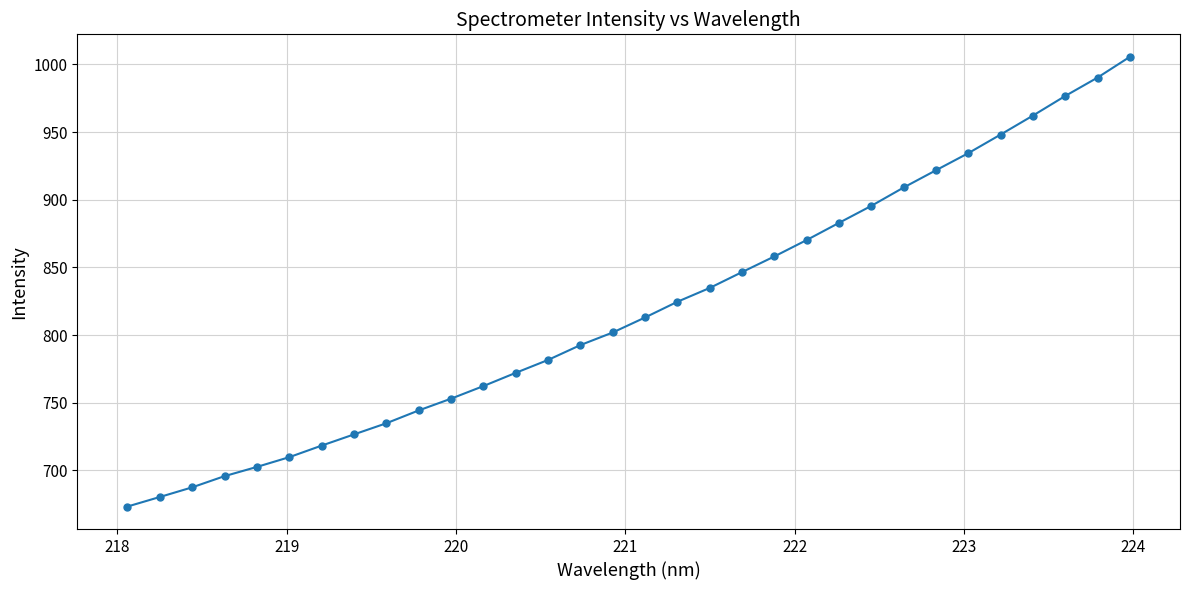

What is the difference between the maximum and second lowest values?

325.4